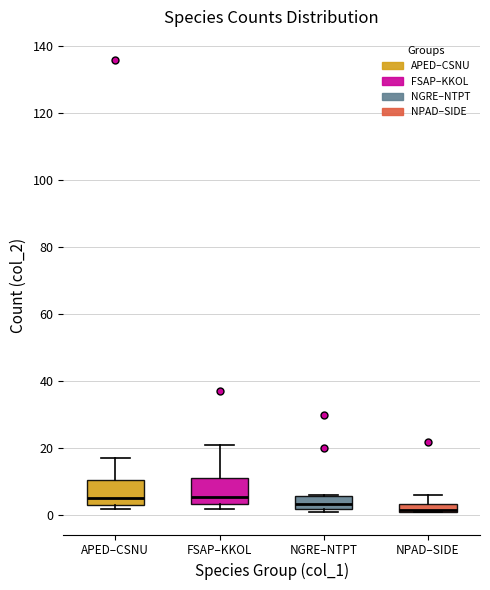

Where is the upper edge of the box for NGRE–NTPT on the y-axis? The values are not printed on the chart, so give them approximately, as read against the axis.

6